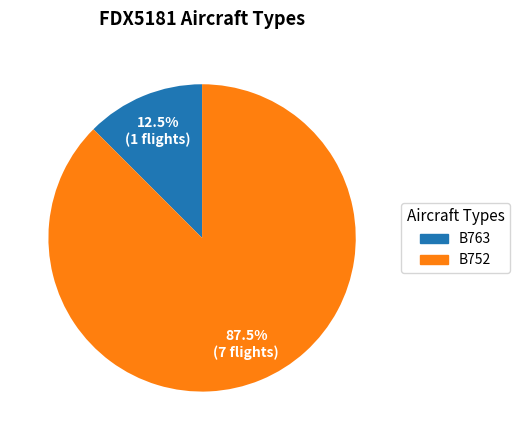

Which slice is the smallest?

B763